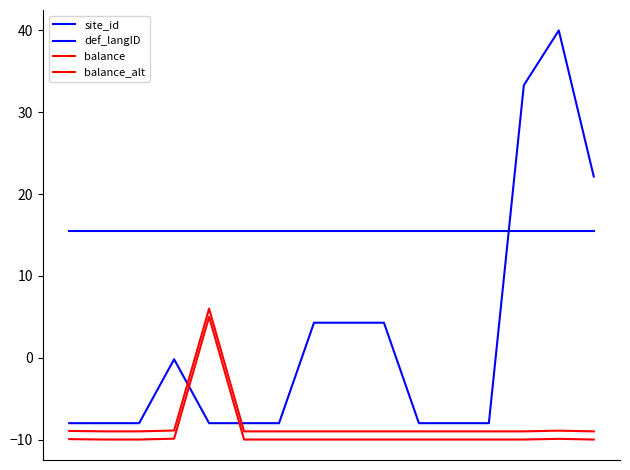

At which label does balance_alt reach its peak?

4